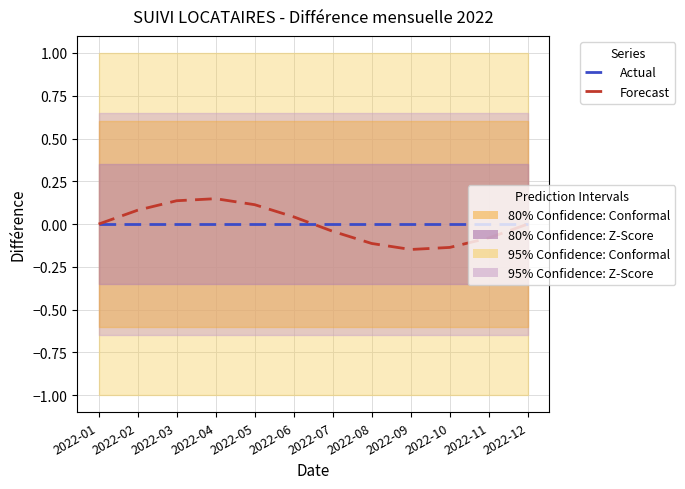

Which series has the widest spread of values?

Forecast